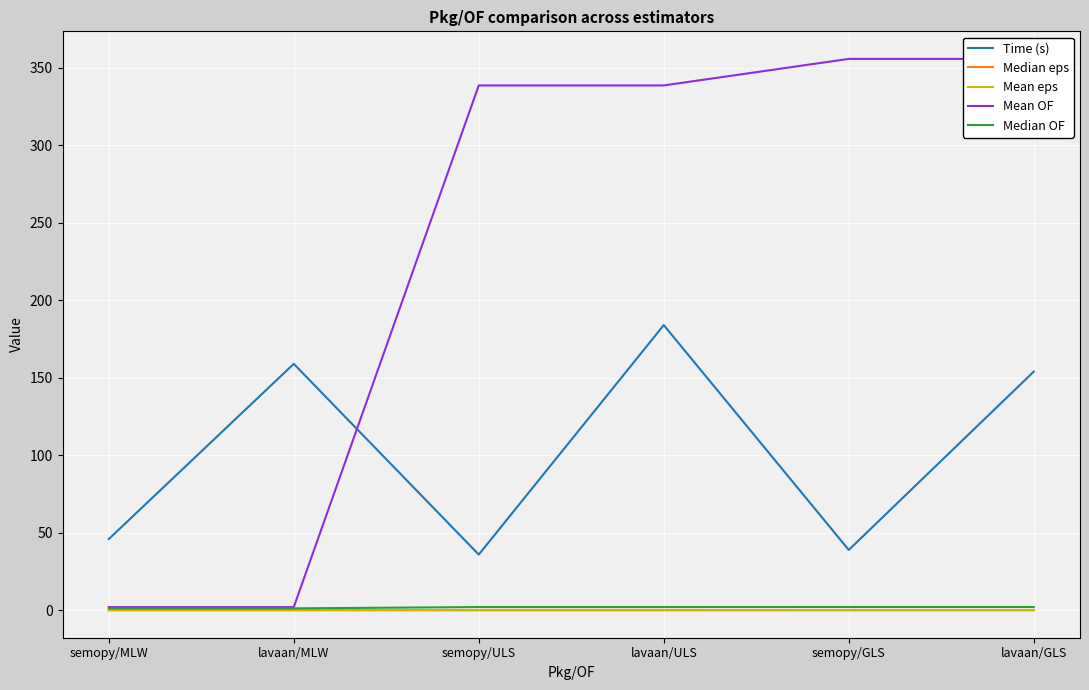

Where does the Median OF series first go above 2?

semopy/ULS